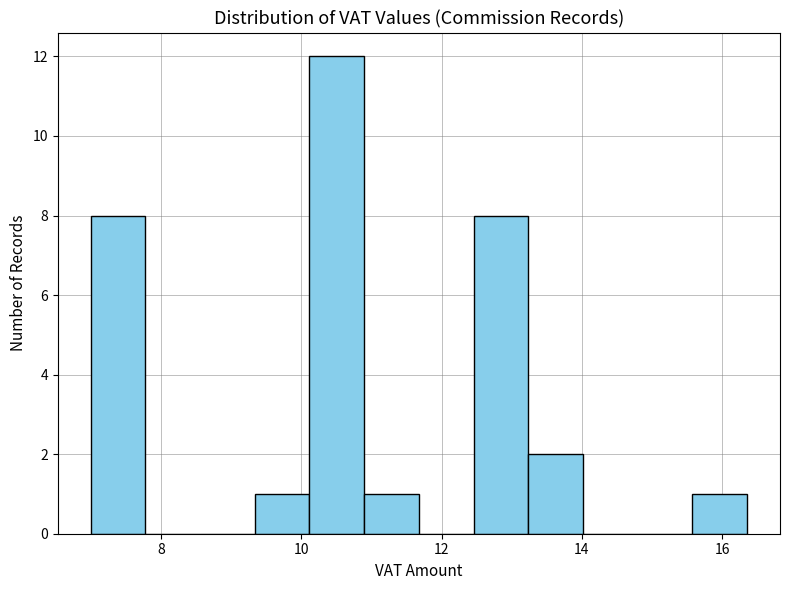

Around what value on the x-axis is the tallest bar? Give the approximate position of its centre, as read against the axis.

10.6